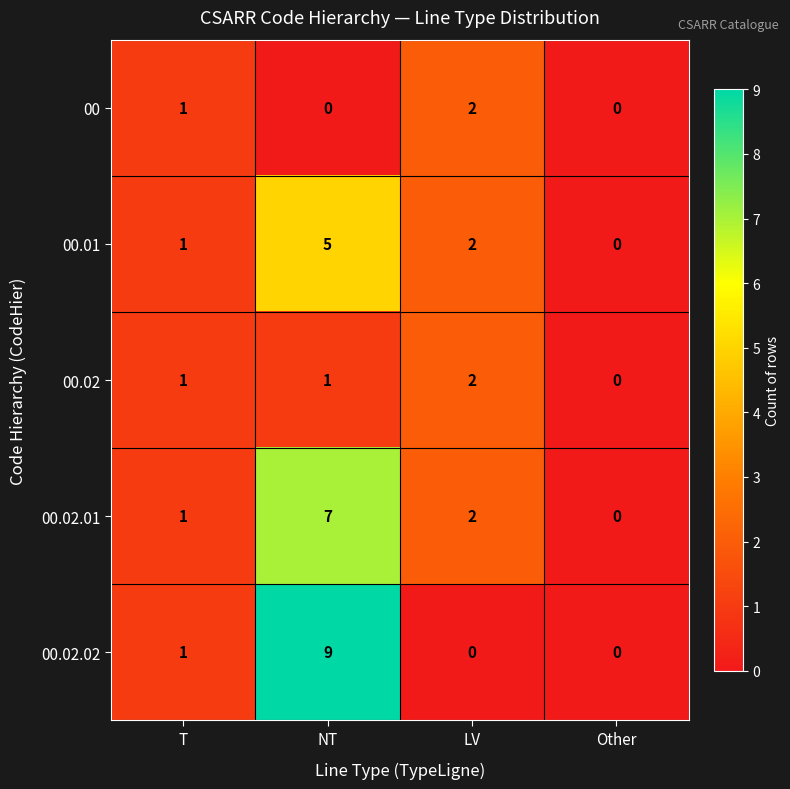

At which label does 00.01 reach its minimum?

Other